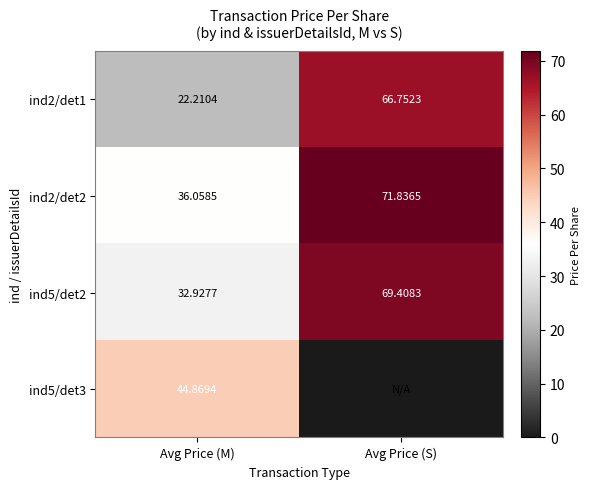

What value does the ind2/det2 series have at Avg Price (S)?

71.8